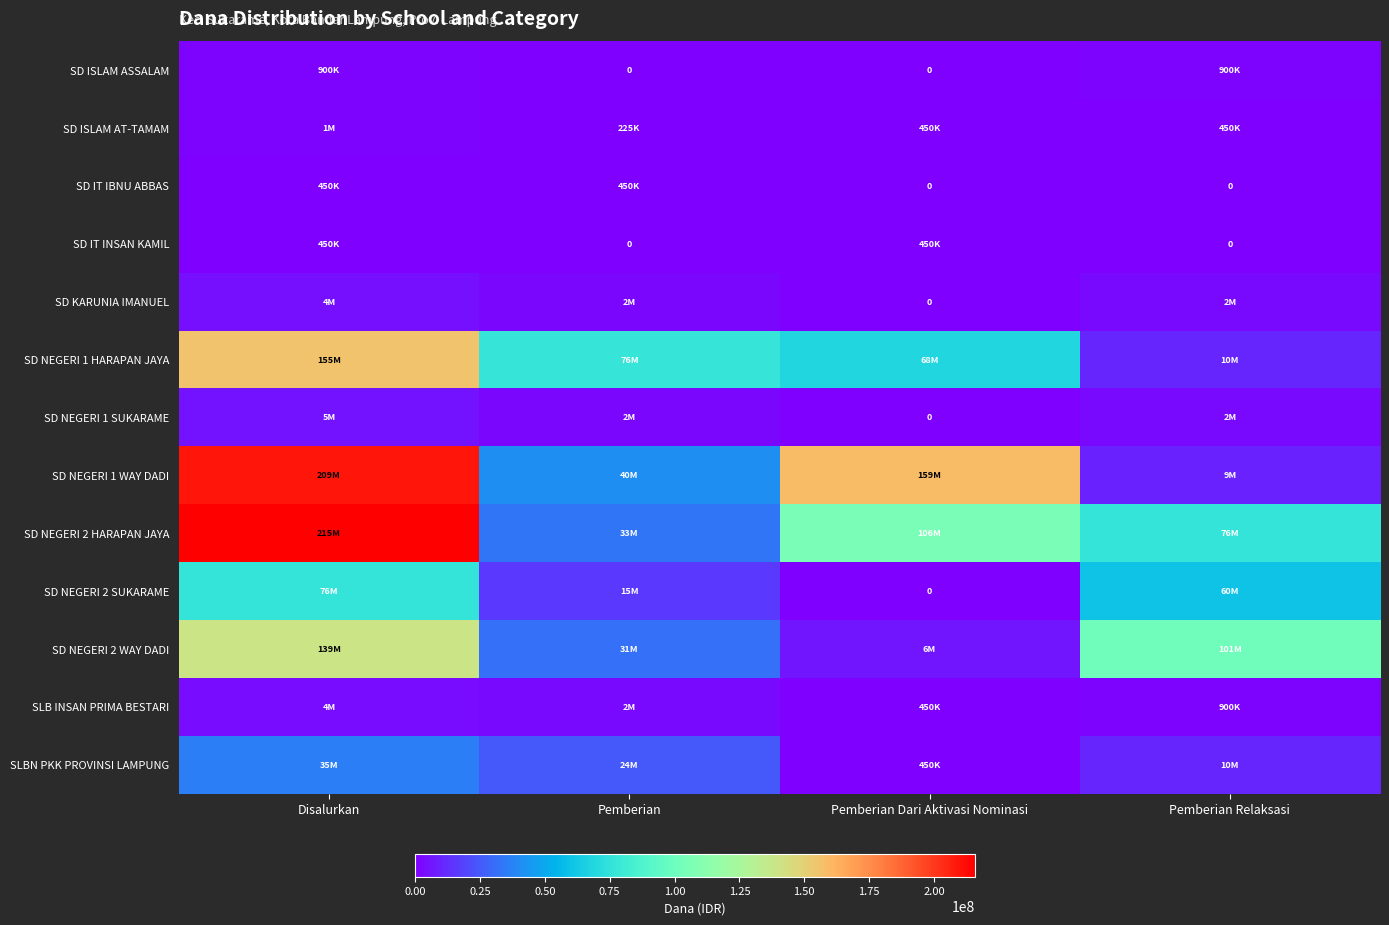

What is the total value across all series at Pemberian?

231750000